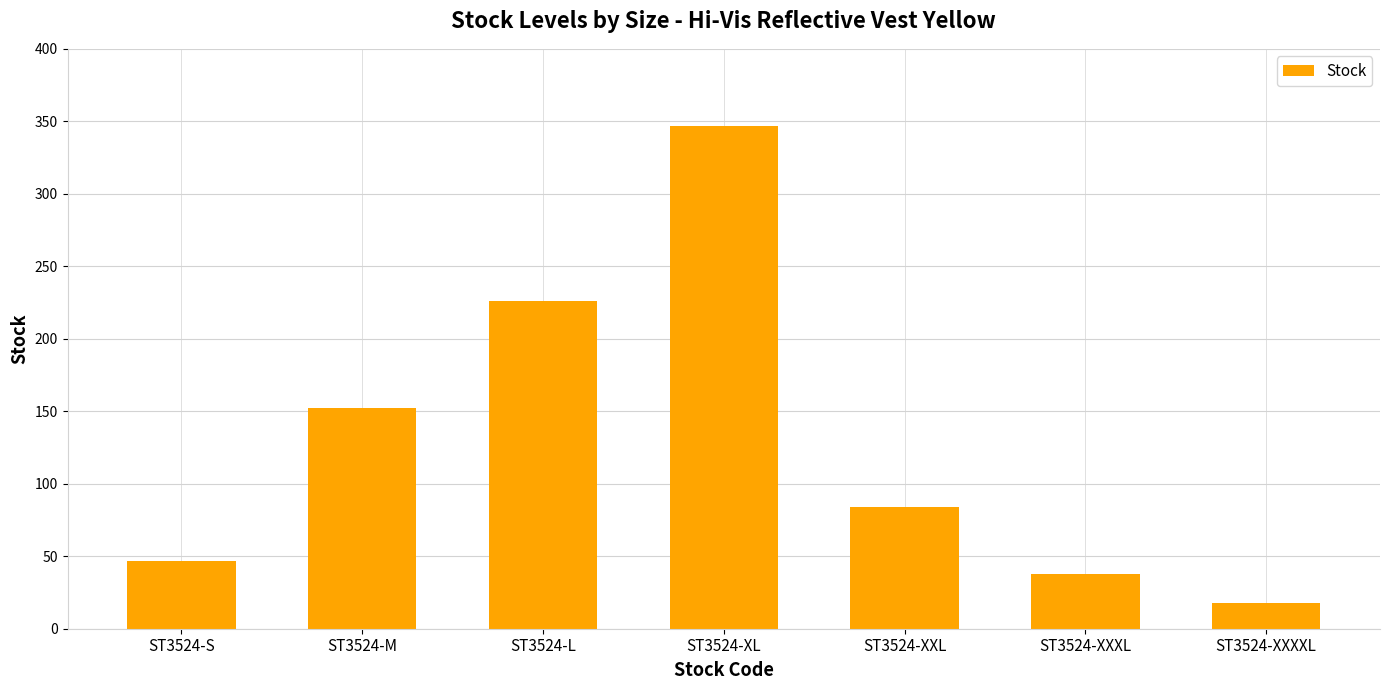

How many values are below 84?

3